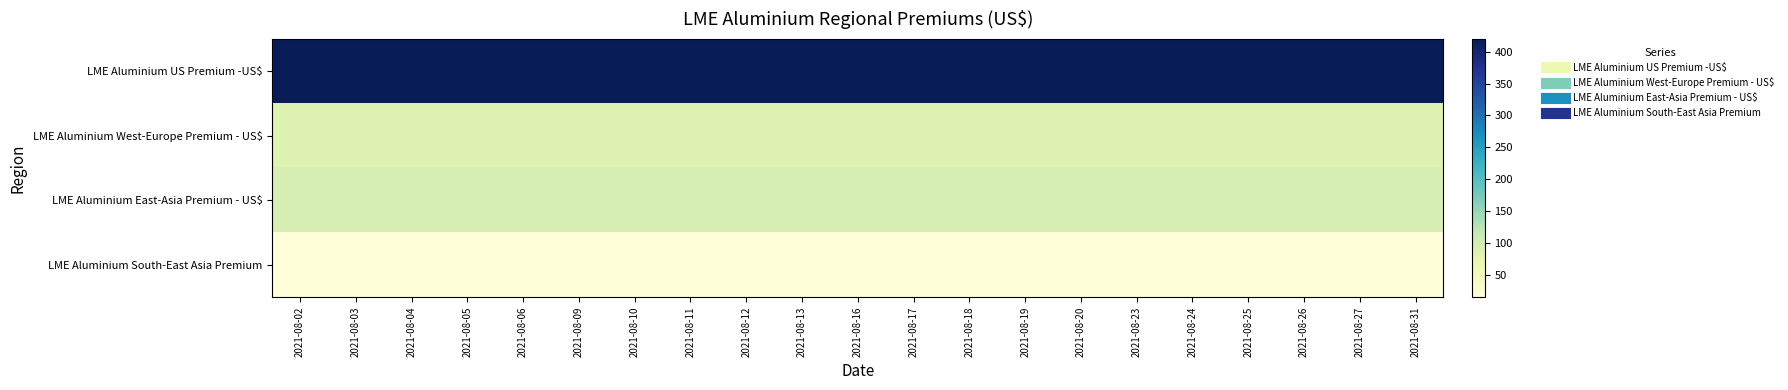

How many data points does each series have?

21